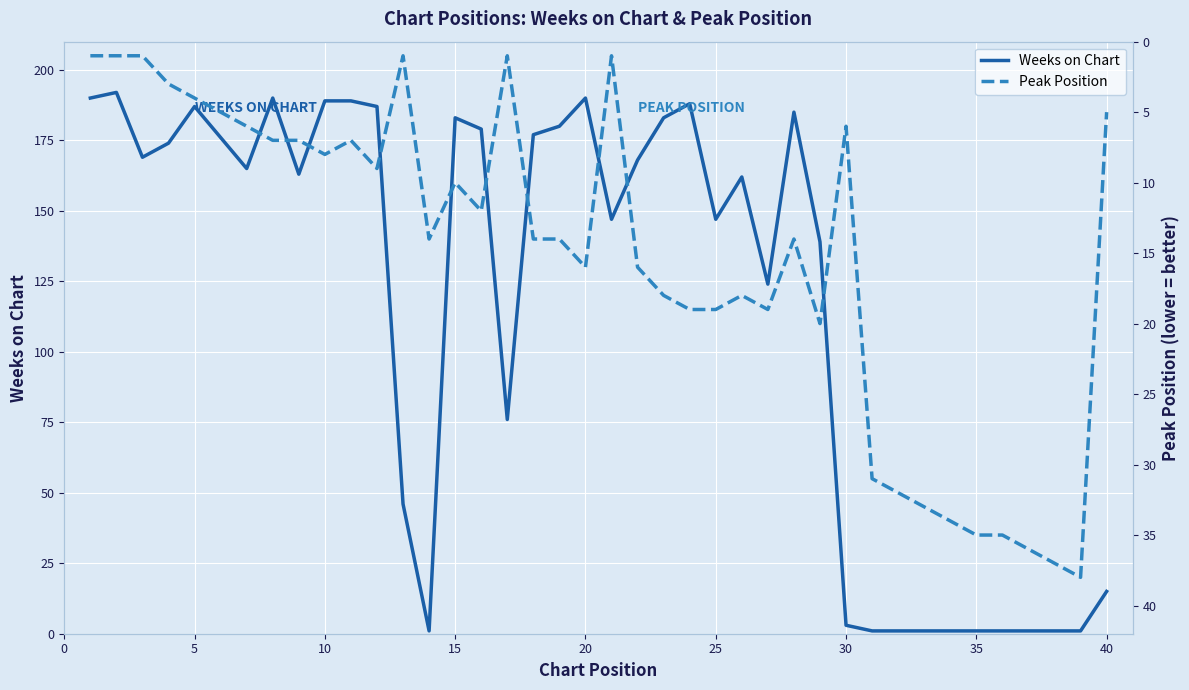

What is the maximum value for Weeks on Chart?

192